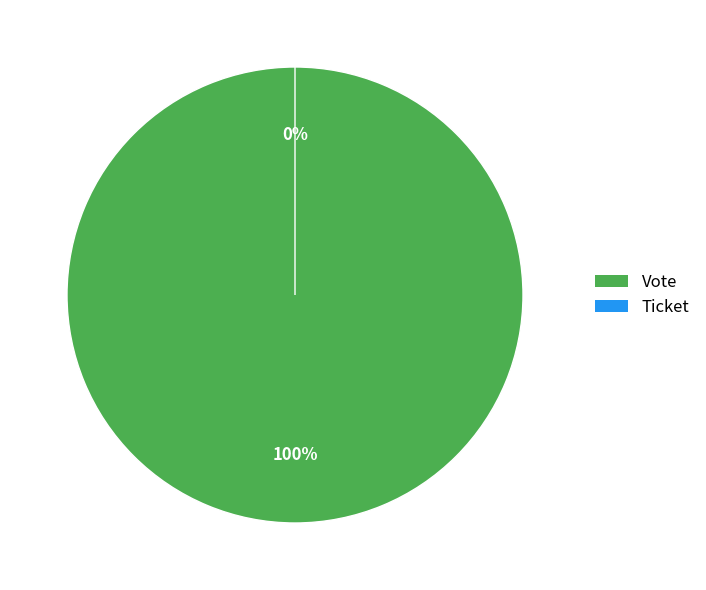

How many slices are in this pie chart?

2